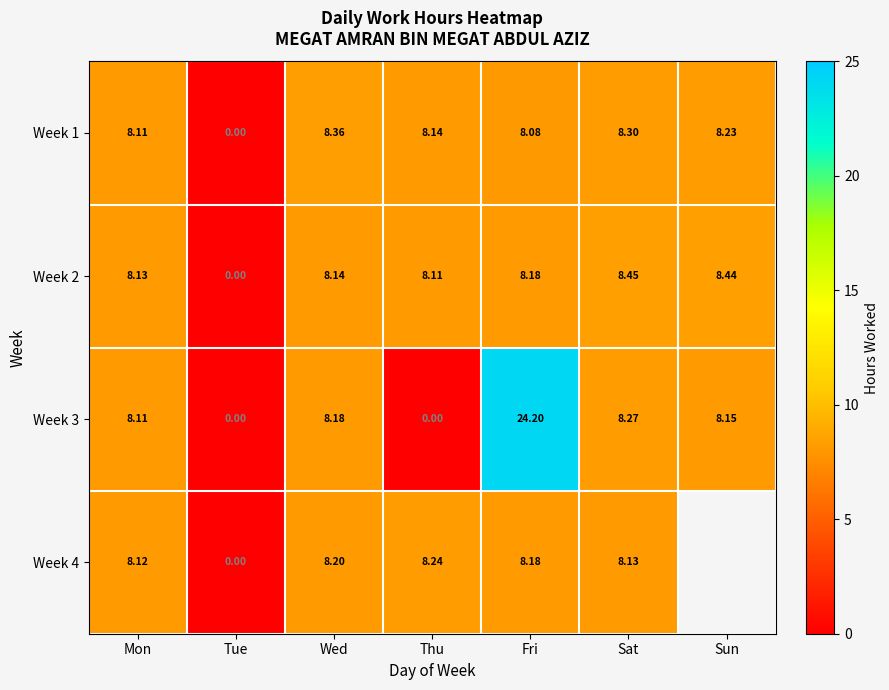

How many series are shown in this chart?

4